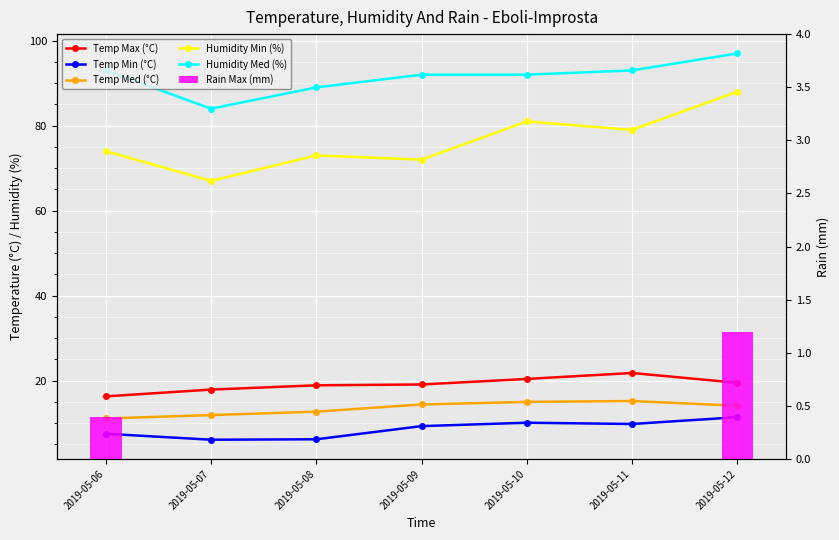

What is the lowest value of the Temp Med (°C) series?

11.1